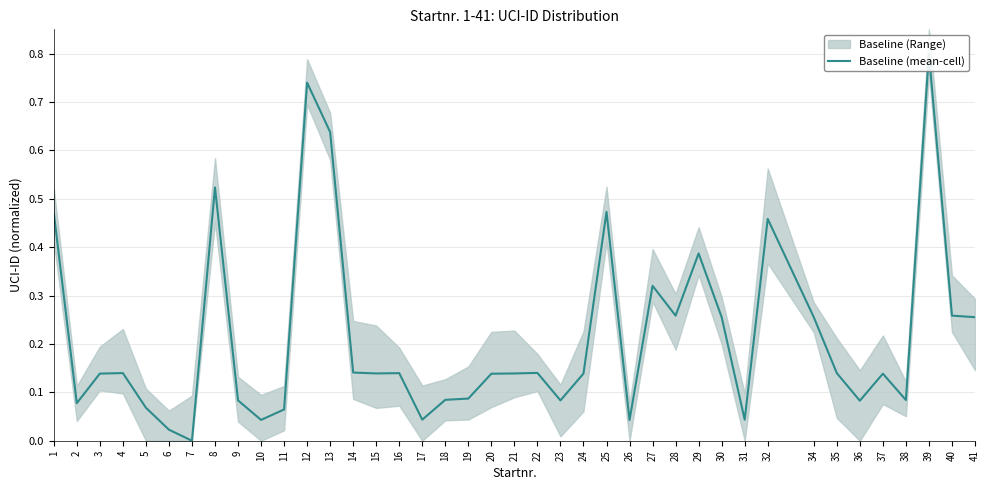

Where is the first local maximum?

4